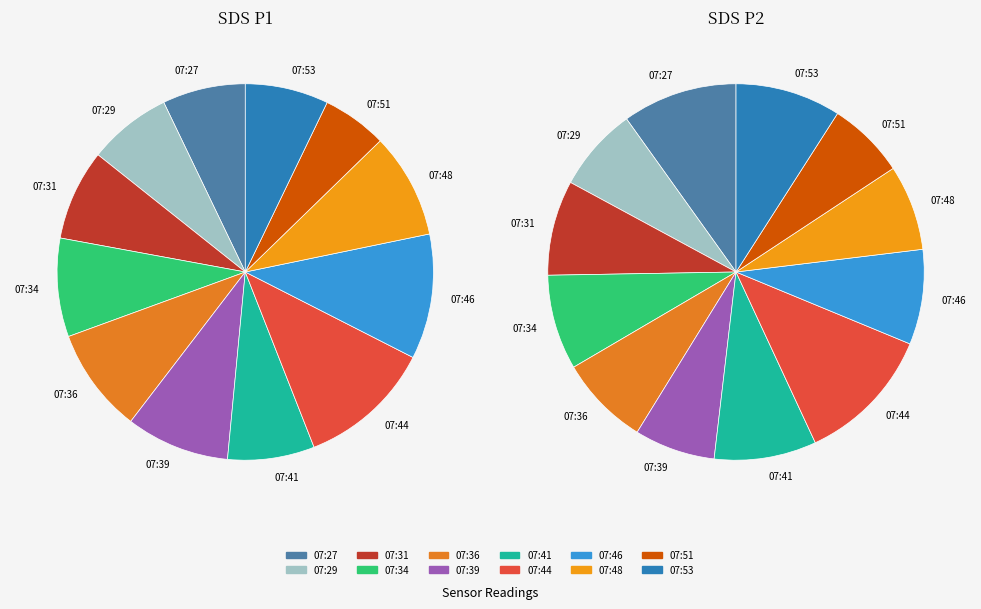

Do 07:39 and 07:31 together represent more than half of the pie?

No